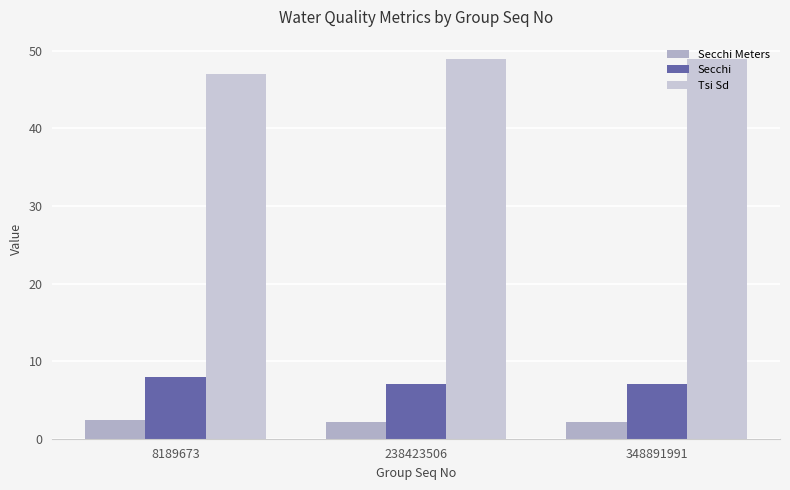

Reading right to left, extract all data points from this chart.

Secchi Meters: 2.1	2.1	2.4
Secchi: 7.0	7.0	8.0
Tsi Sd: 49.0	49.0	47.0